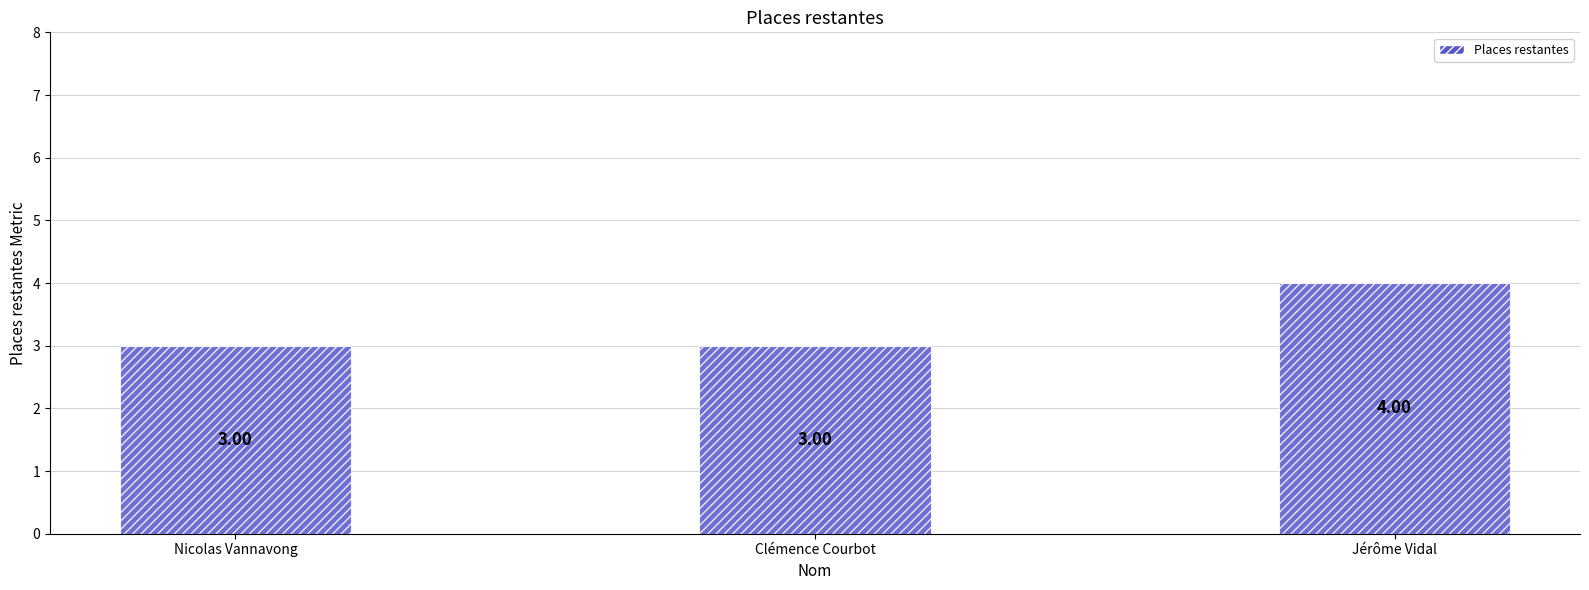

Reading left to right, what are all the values shown in this chart?

3	3	4